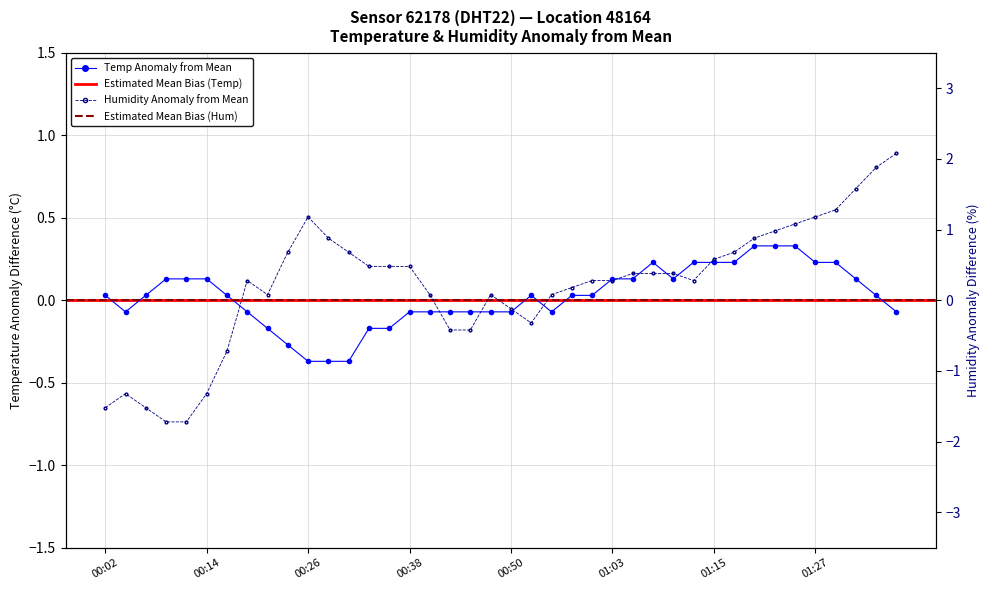

Between 01:03 and 01:32, which series saw the biggest shift?

humidity